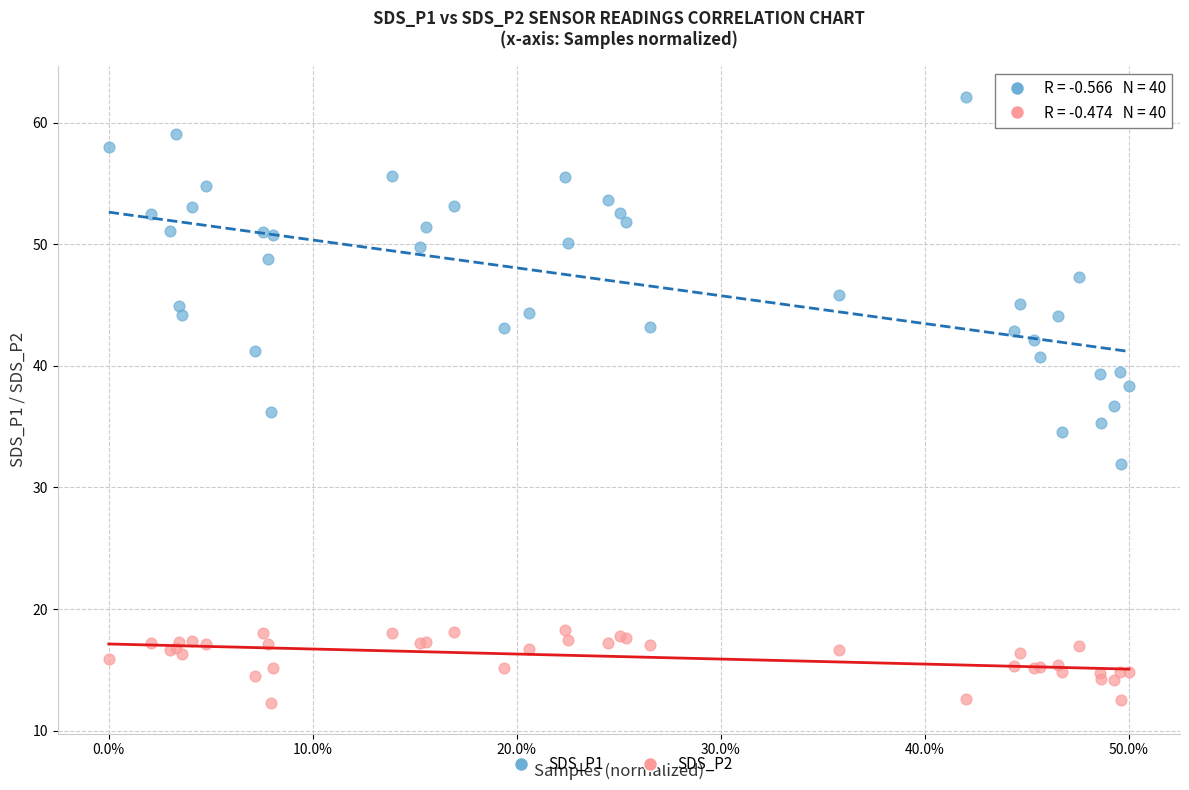

Which series contains the lowest Y value?

SDS_P2